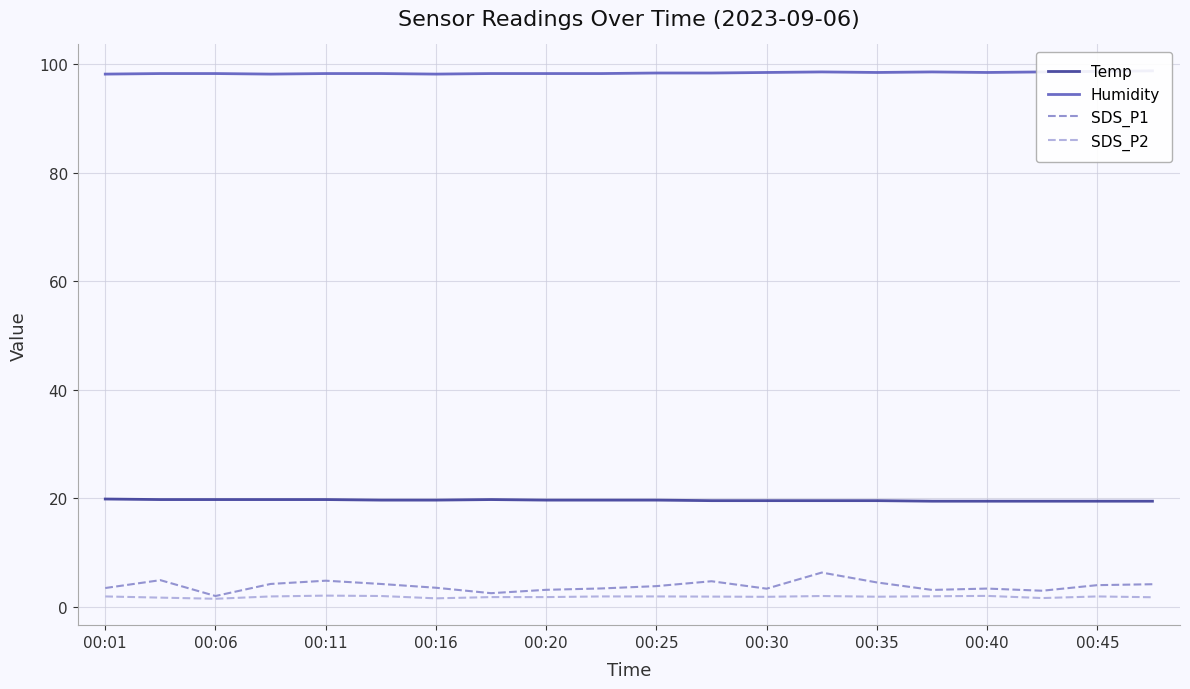

True or false: Temp has a value of 19.8 at 00:06.

True